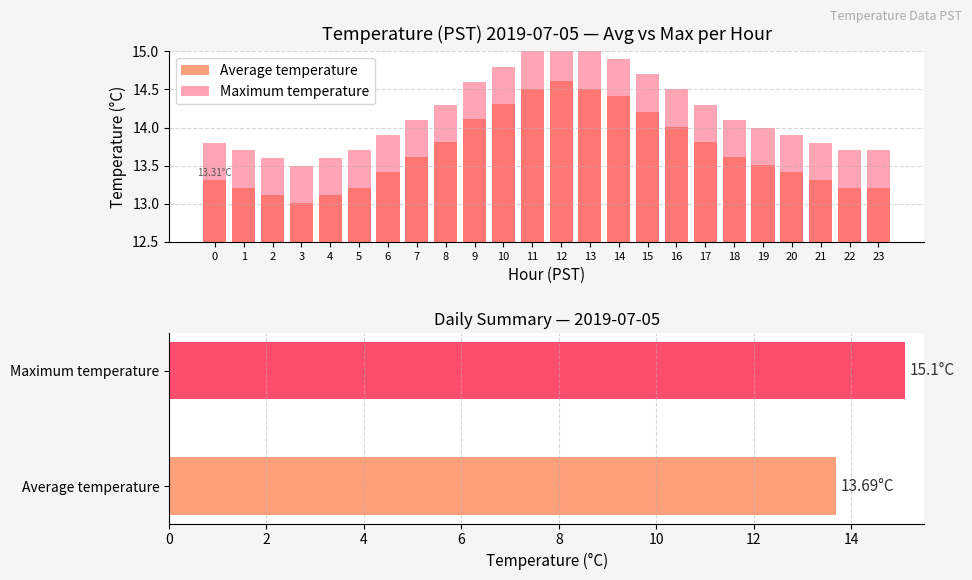

What is the difference between the highest and lowest values at 21?

0.5